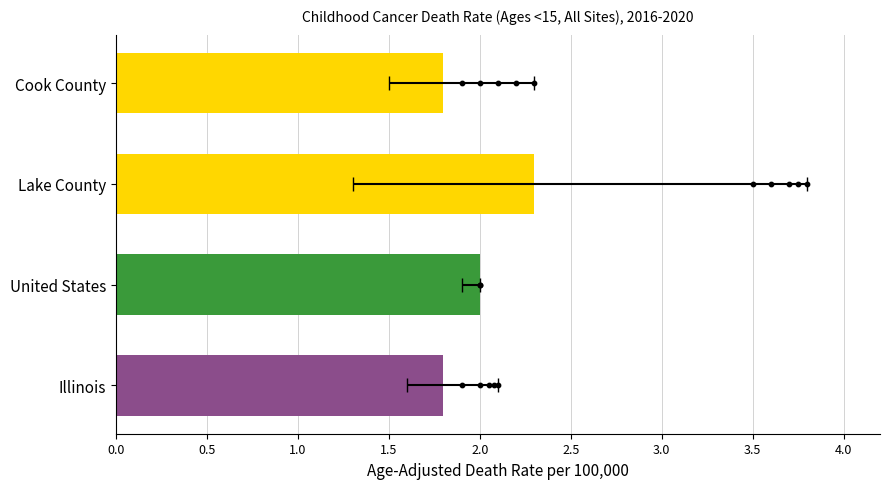

At how many categories does at least one series exceed 1?

4